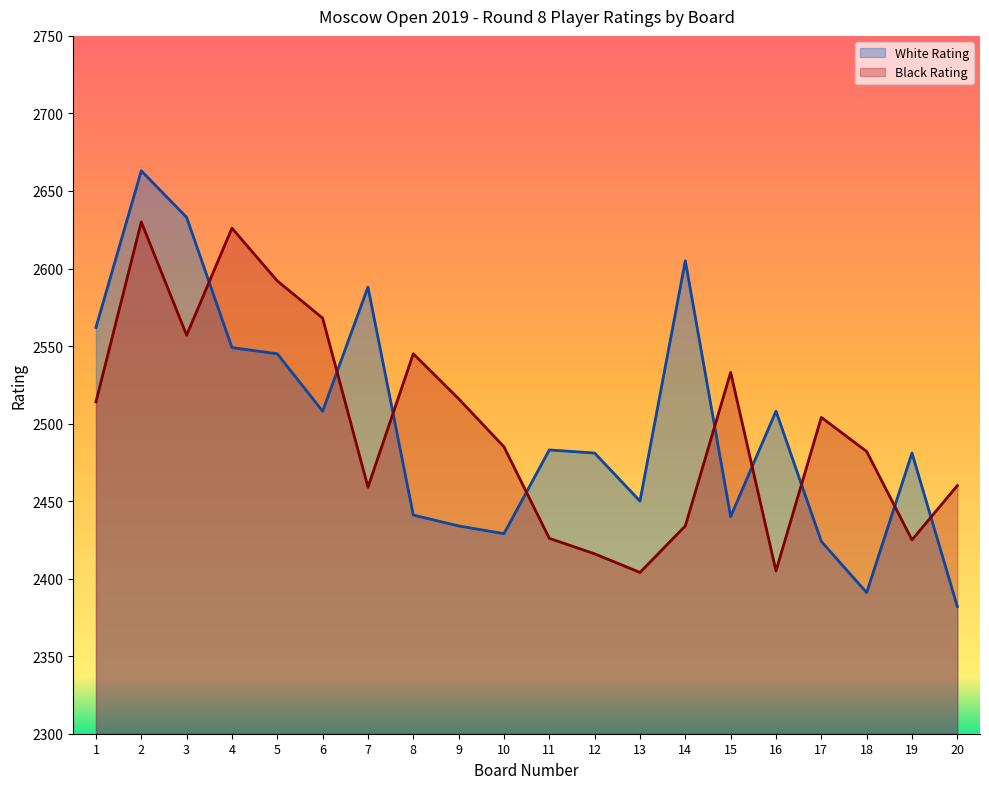

After their last crossing, which series has the higher values: White Rating or Black Rating?

Black Rating